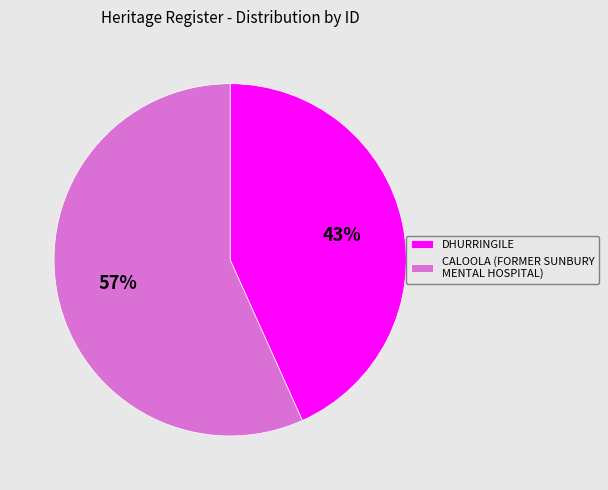

How many slices are in this pie chart?

2